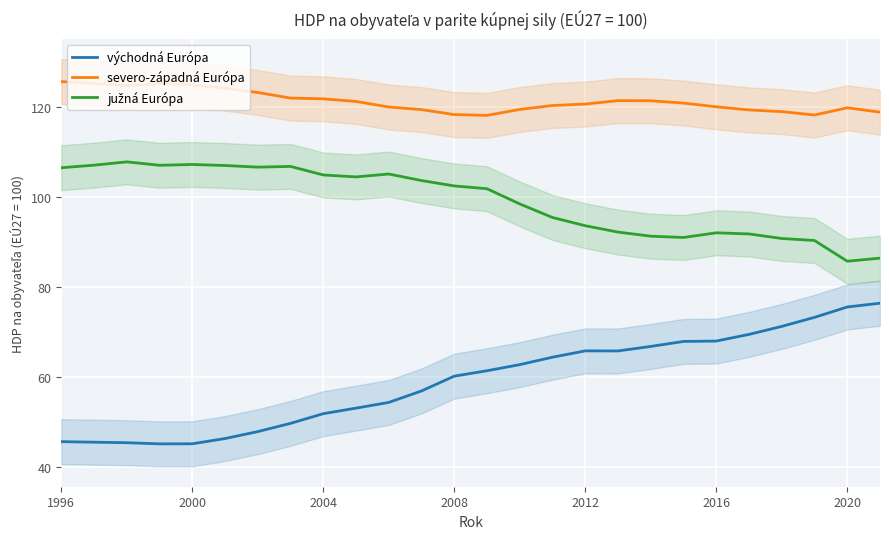

True or false: severo-západná Európa and južná Európa cross at least once.

False